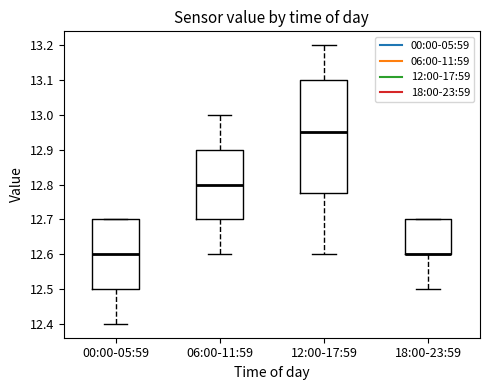

Where is the lower edge of the box for 06:00-11:59 on the y-axis? The values are not printed on the chart, so give them approximately, as read against the axis.

12.70